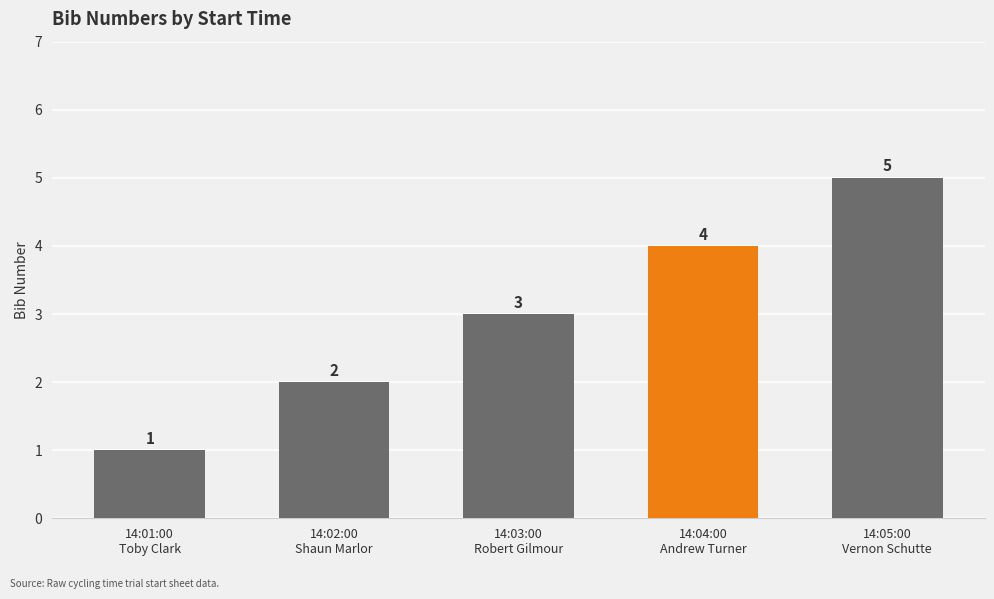

The value at 14:03:00
Robert Gilmour is 5. True or false?

False